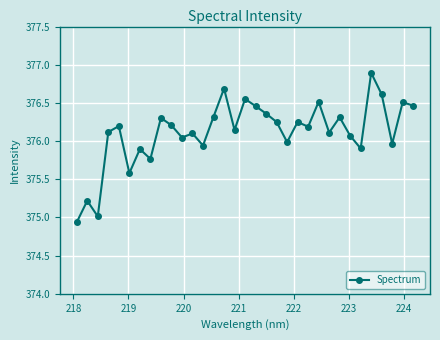

What is the greatest value displayed?

376.9